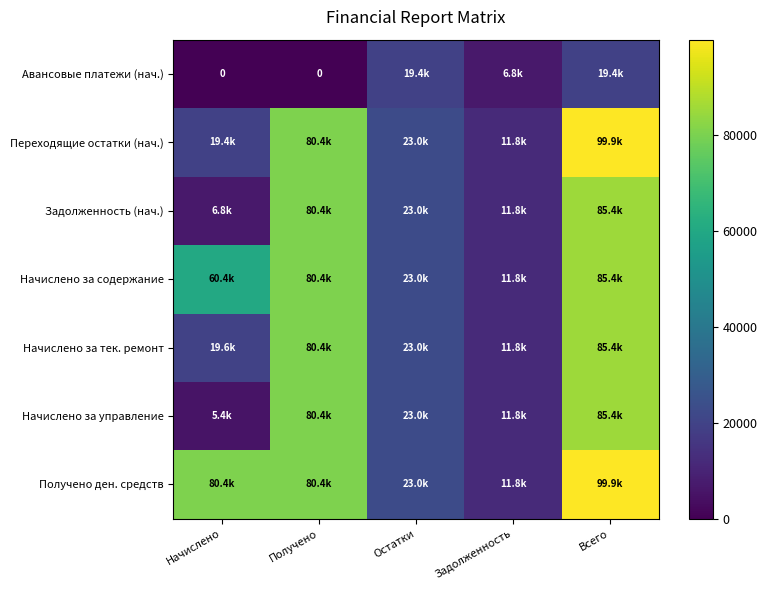

What is the difference between the maximum and second lowest values in the Переходящие остатки (нач.) series?

80446.1